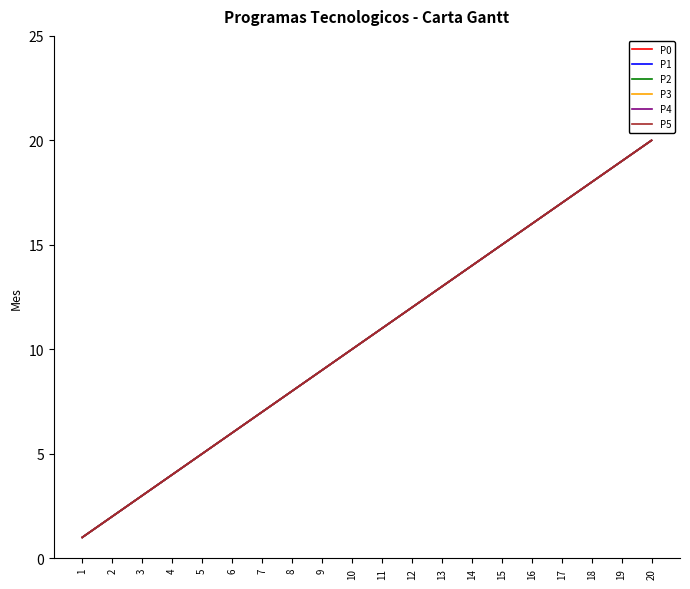

True or false: P0 and P5 cross at least once.

False